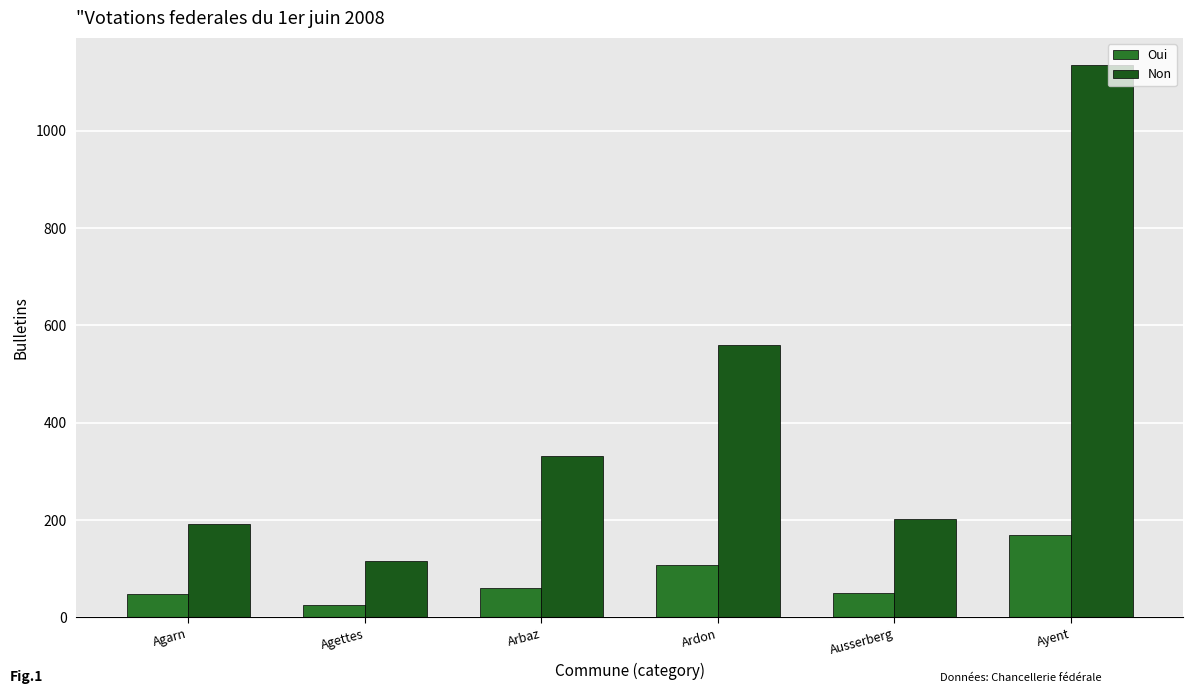

Count the number of categories in the chart.

6